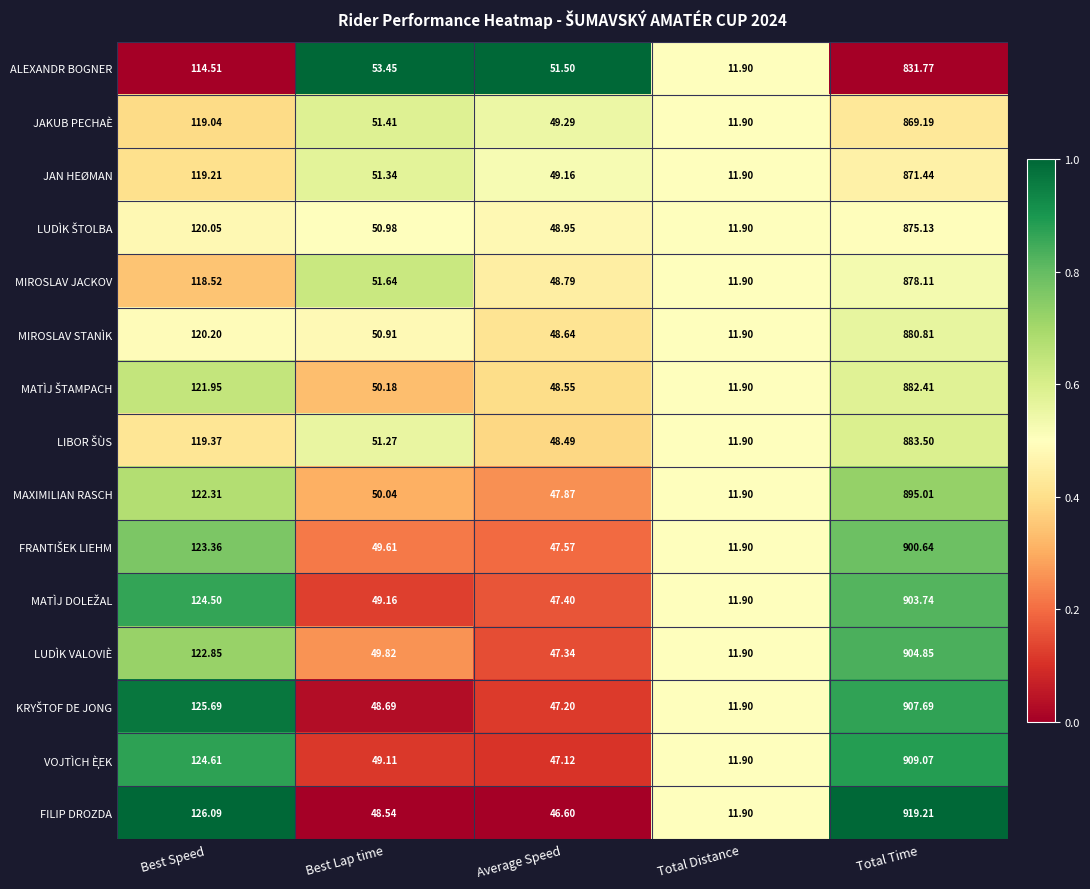

Where is JAN HEØMAN nearest to the value 441?

Best Speed